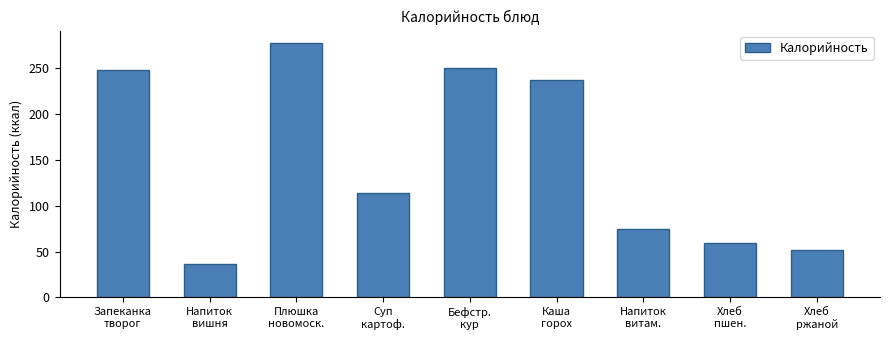

What is the average value?

149.7